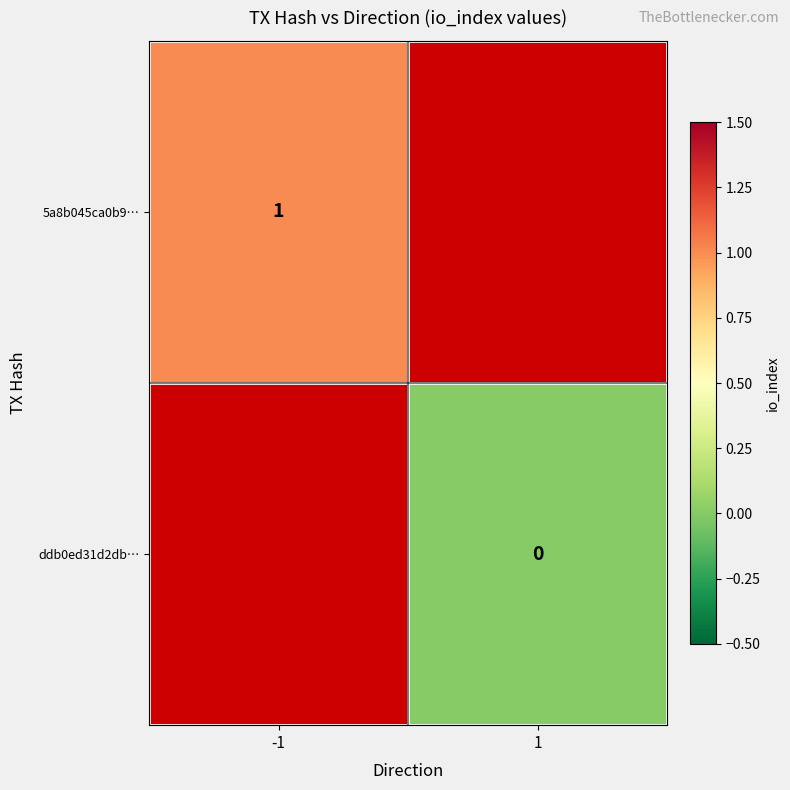

Count the number of categories in the chart.

2